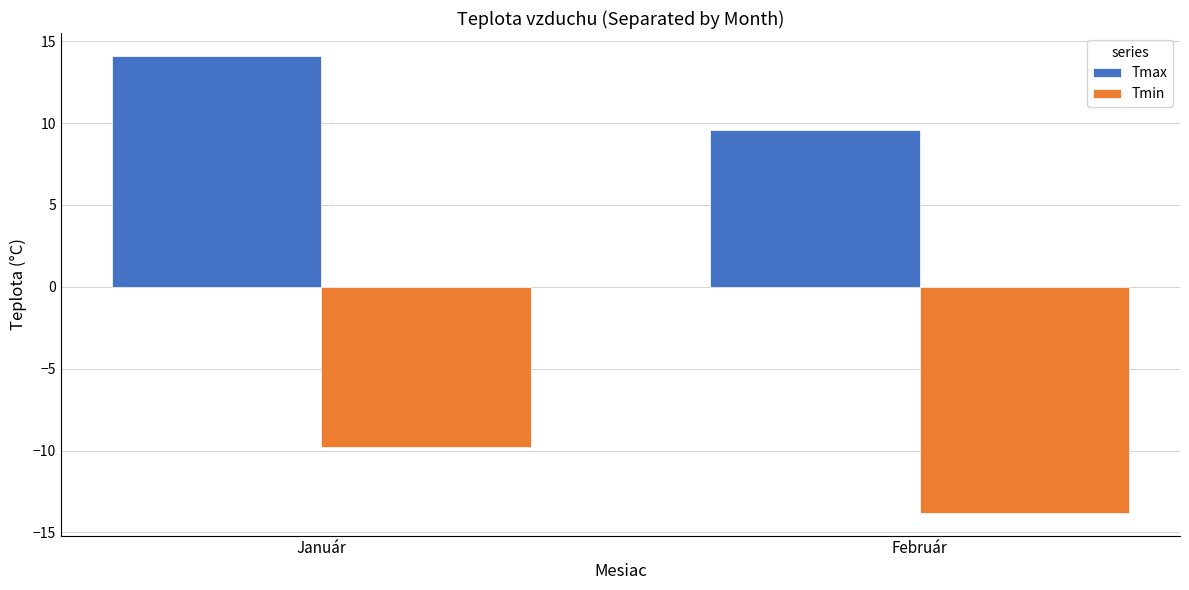

What is the difference between the highest and lowest values at Január?

23.9